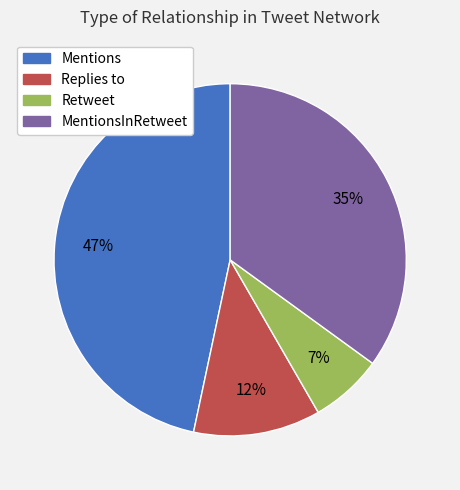

To the nearest percent, what is the difference between the largest and smallest slice percentages?

40%